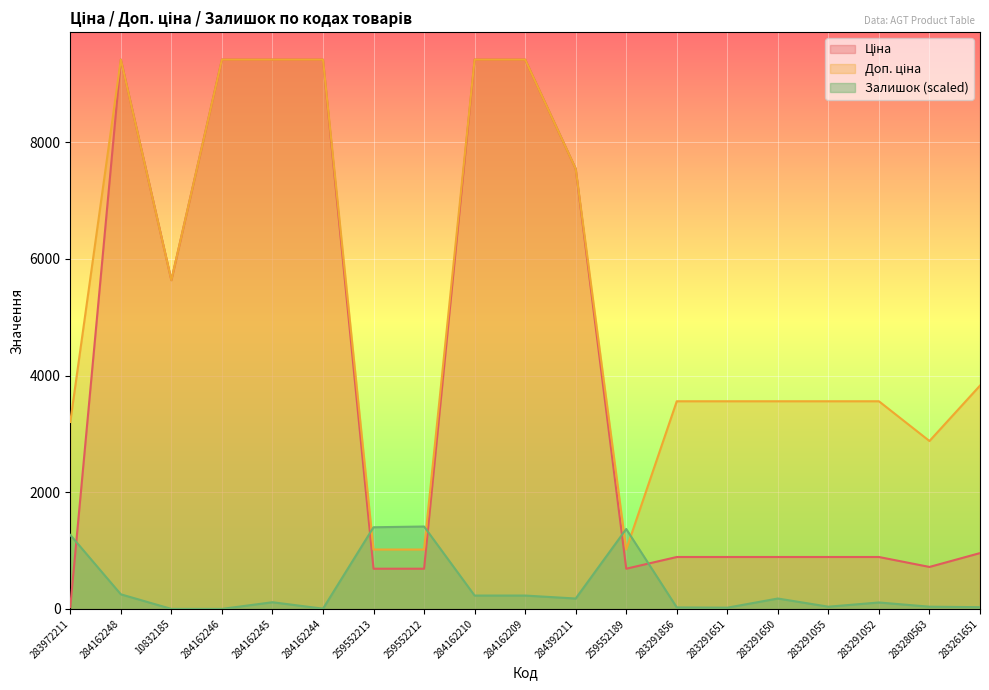

True or false: Ціна and Доп. ціна intersect in this chart.

False